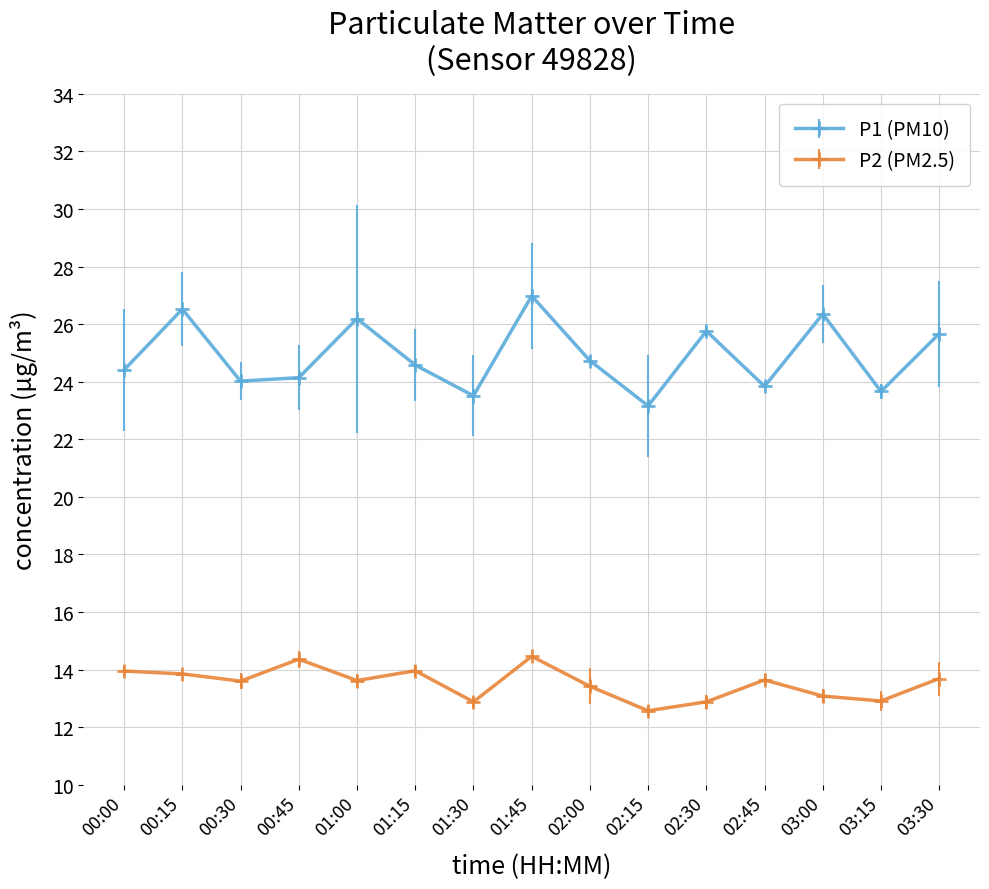

The P1 (PM10) series shows 23.2 at 02:15. True or false?

True